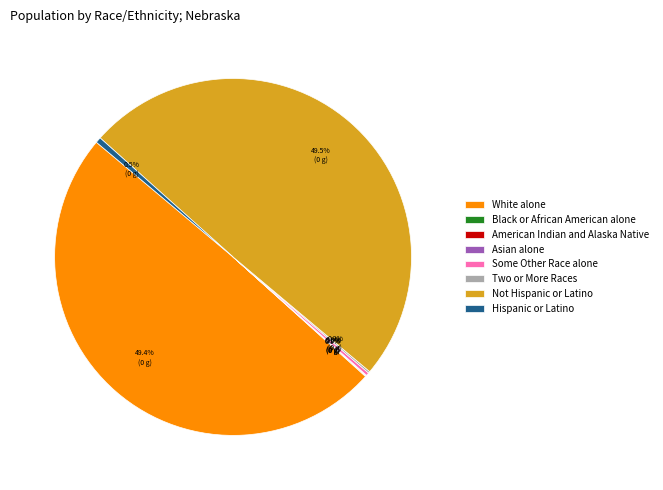

The White alone slice represents 49% of the pie. True or false?

True